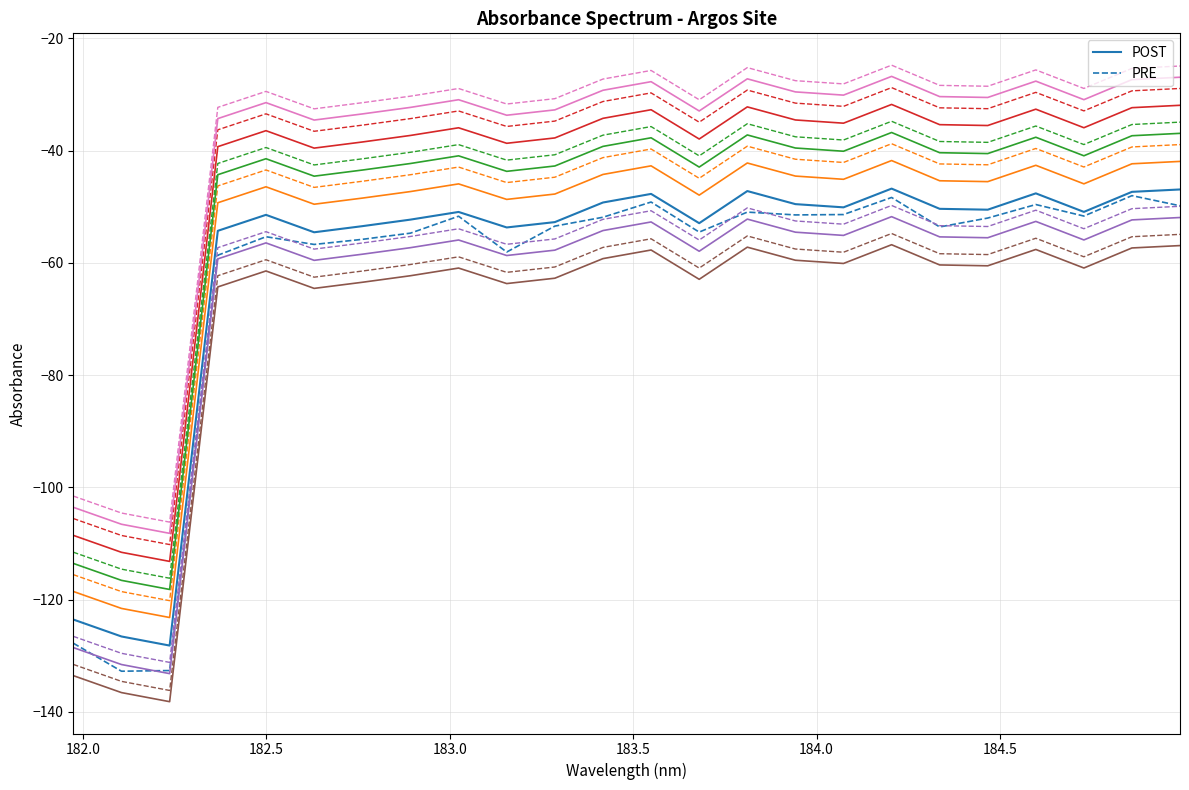

What is the sum of all POST values?

-1438.7